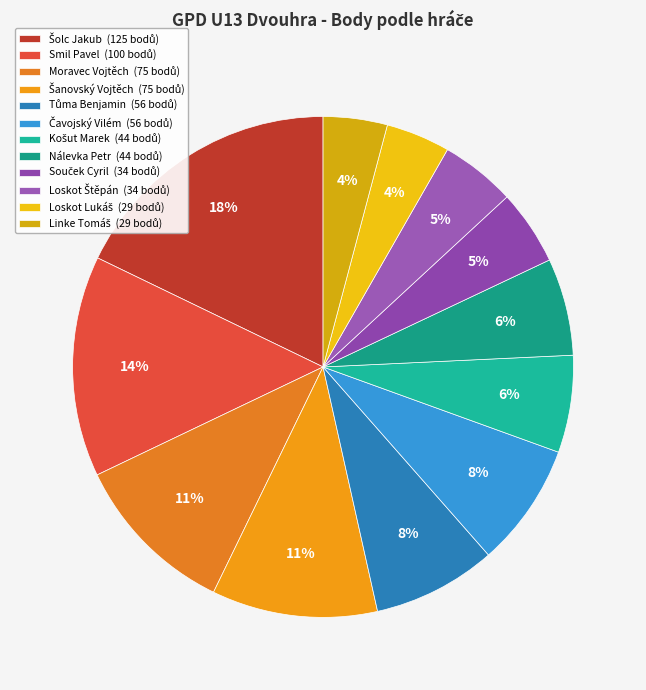

How many slices are in this pie chart?

12